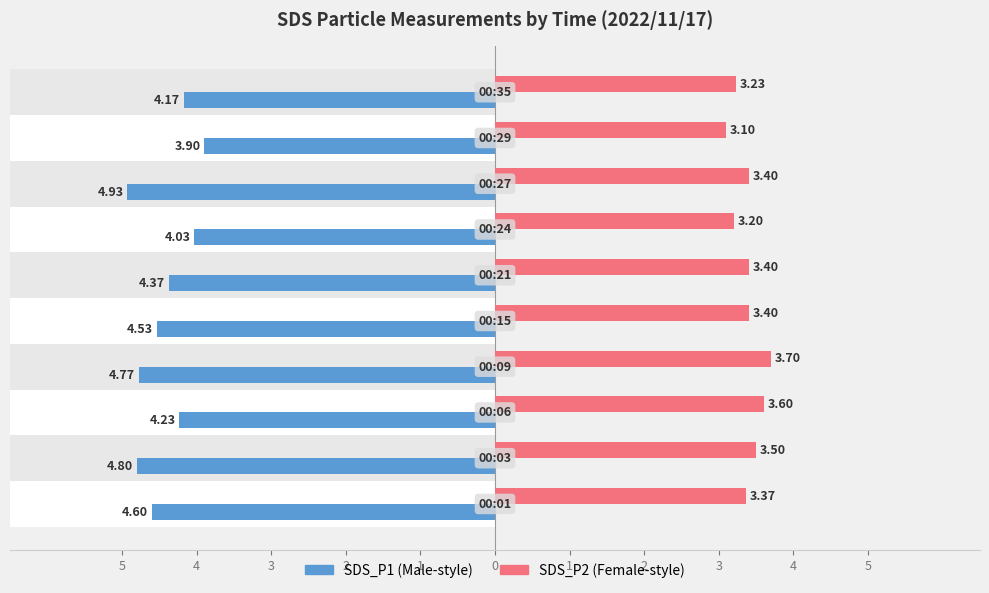

What is the minimum value for SDS_P1?

-4.9